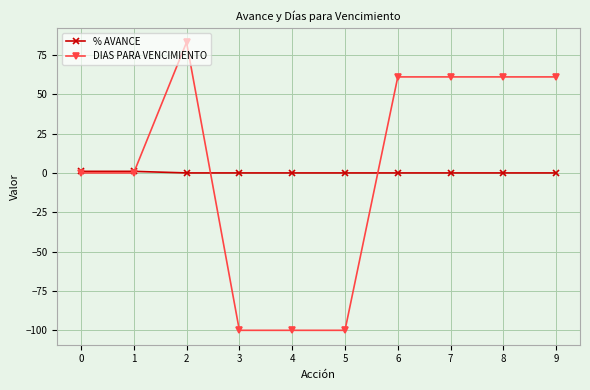

The % AVANCE series shows 0 at 2. True or false?

True